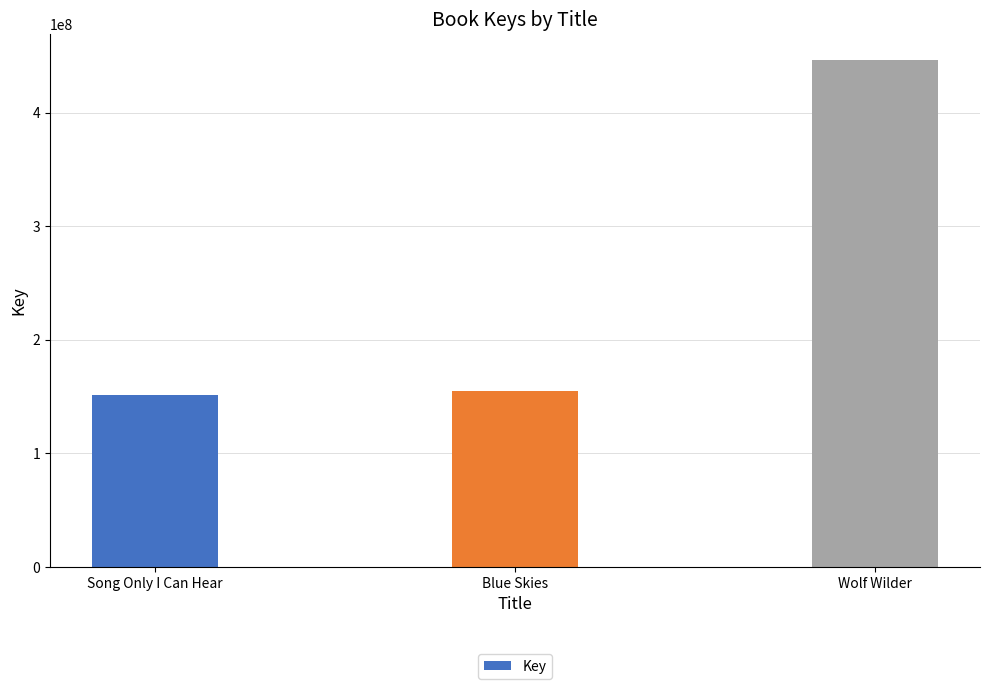

Rank the categories by value from lowest to highest.

Song Only I Can Hear, Blue Skies, Wolf Wilder